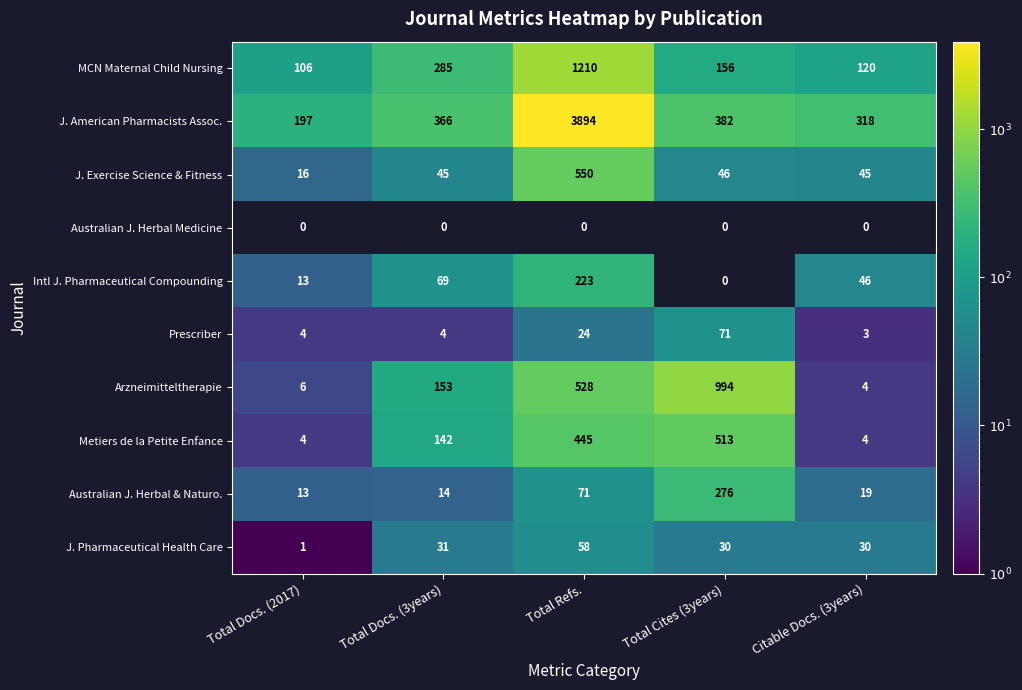

The value of Intl J. Pharmaceutical Compounding at Total Docs. (2017) is 13. True or false?

True